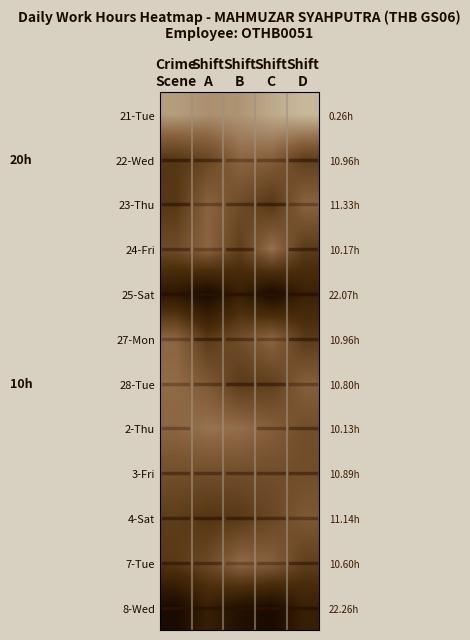

Which series has the largest total across all categories?

8-Wed